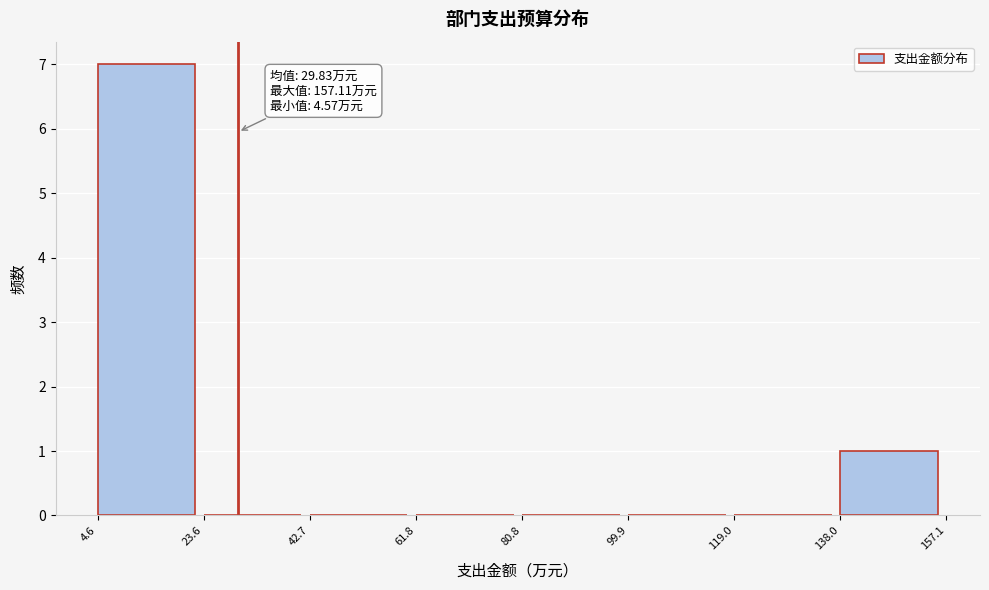

Which range on the x-axis has the tallest bar?

4.6 to 23.6